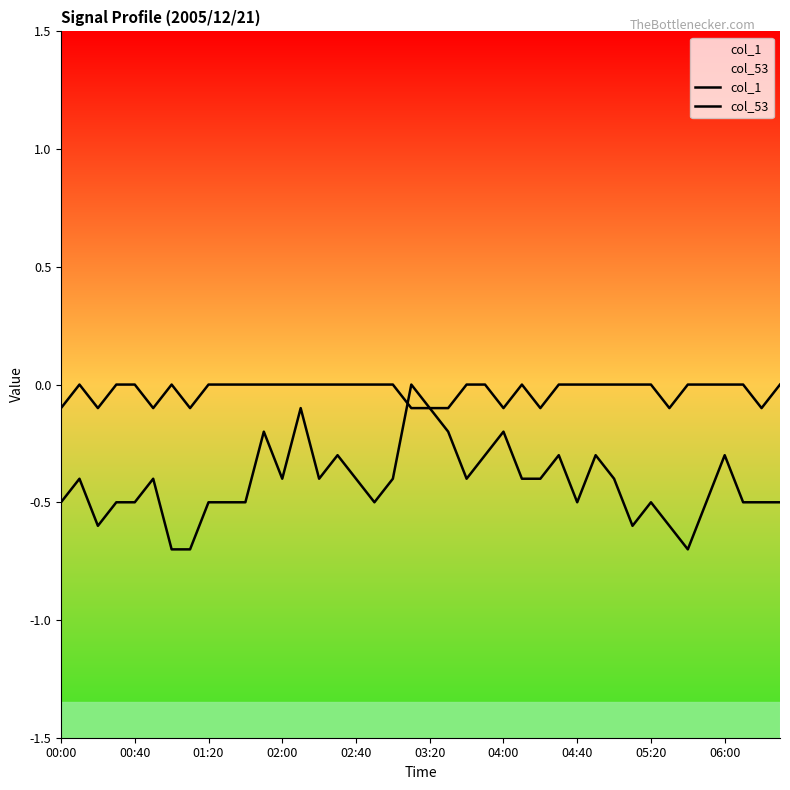

How many intersections are there between col_53 and col_1?

1